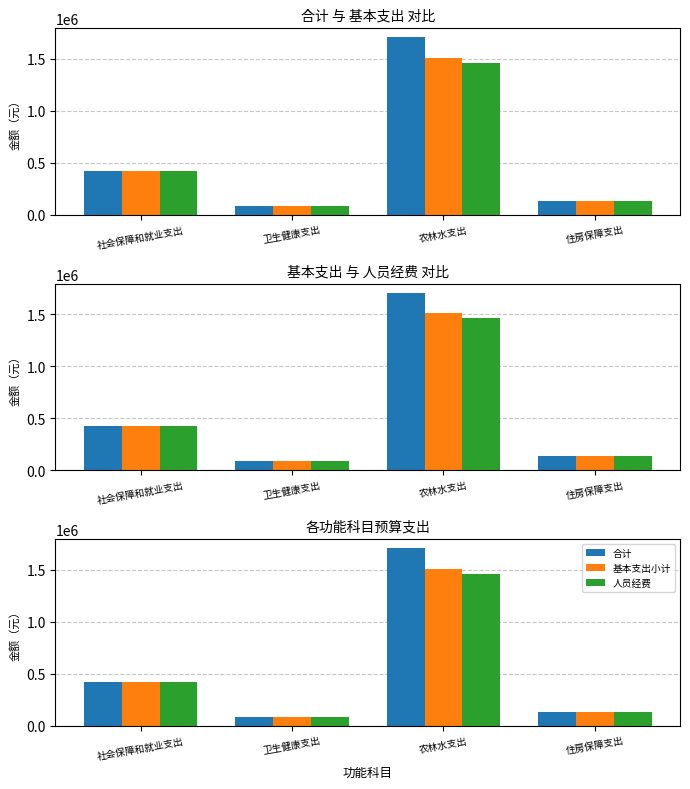

What is the difference between the second highest and minimum values in the 基本支出小计 series?

336467.8